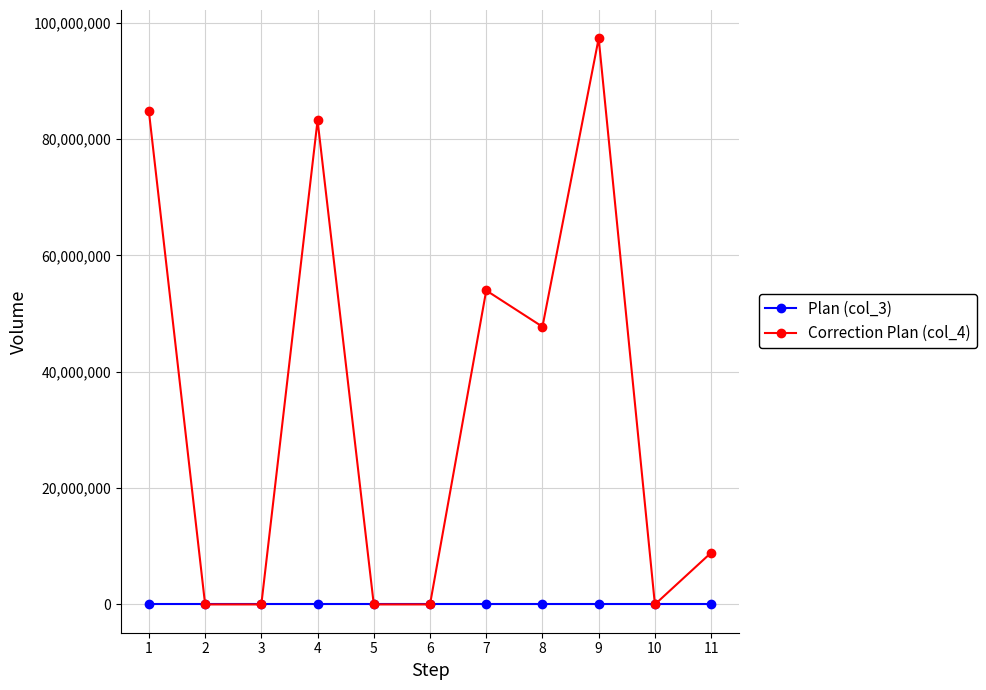

Rank the series by their maximum value, from highest to lowest.

Correction Plan (col_4), Plan (col_3)